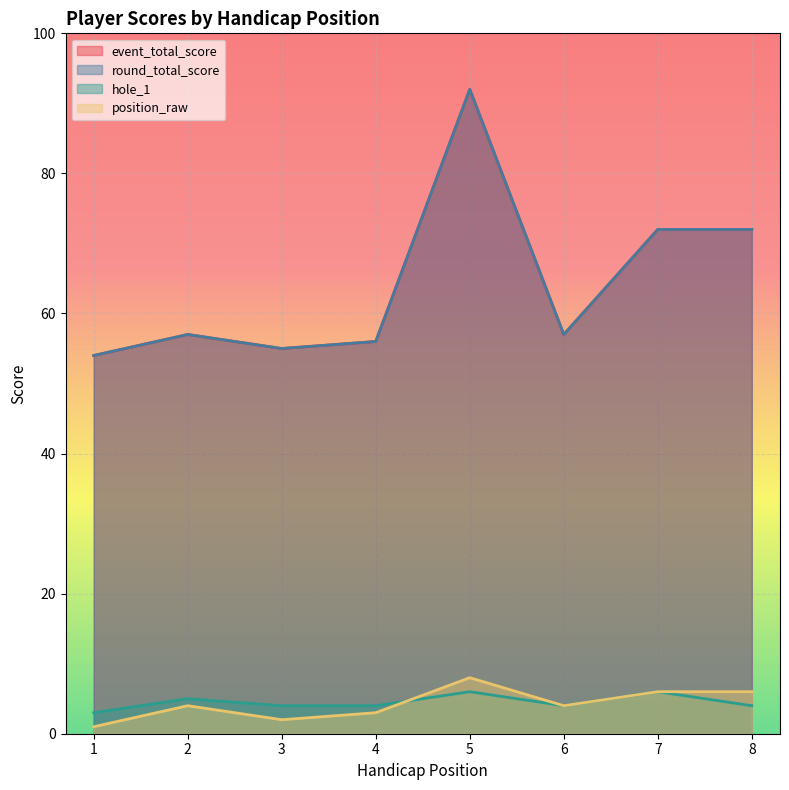

What is the difference between the position_raw values at 1 and 3?

1